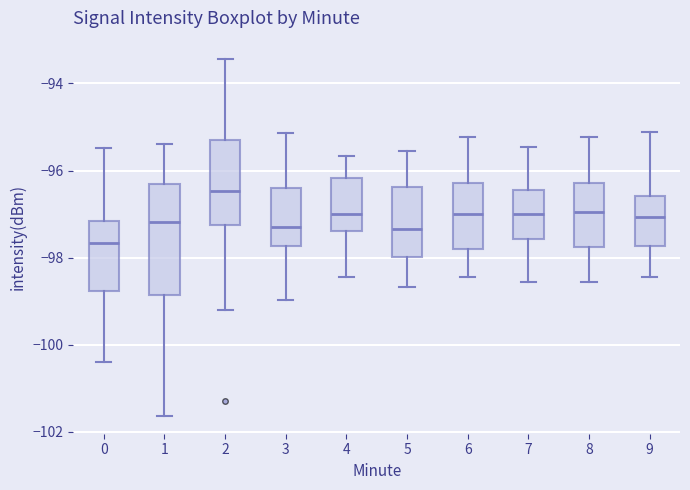

Comparing the boxes themselves (not the whiskers), which one is the tallest?

1